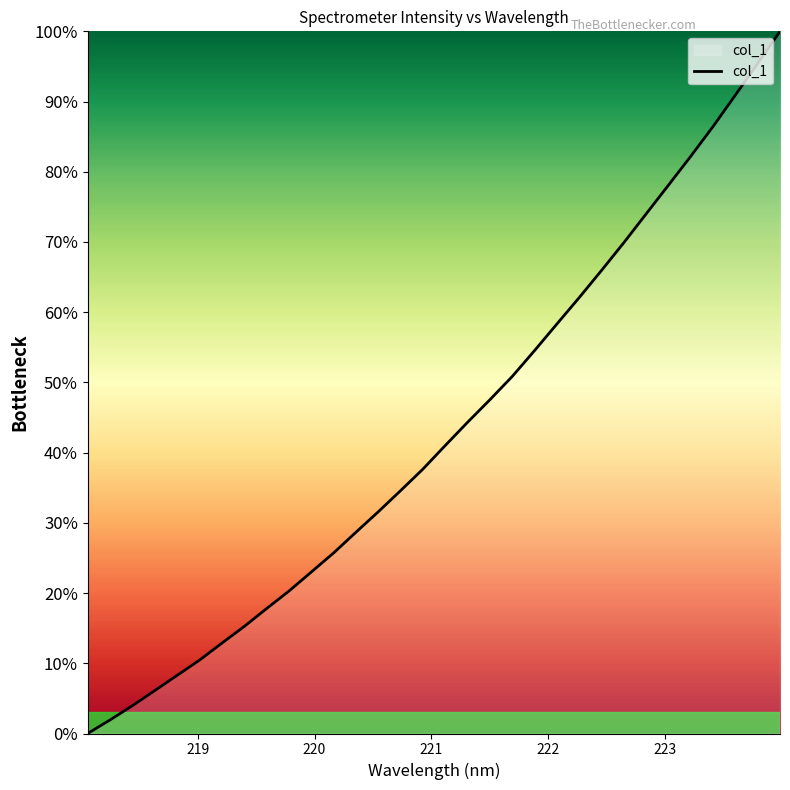

What is the maximum value shown in the chart?

100.0